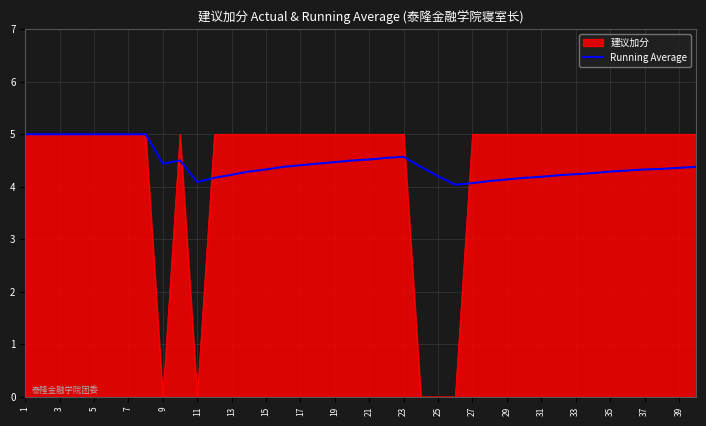

Which series has the largest range (max minus min)?

建议加分